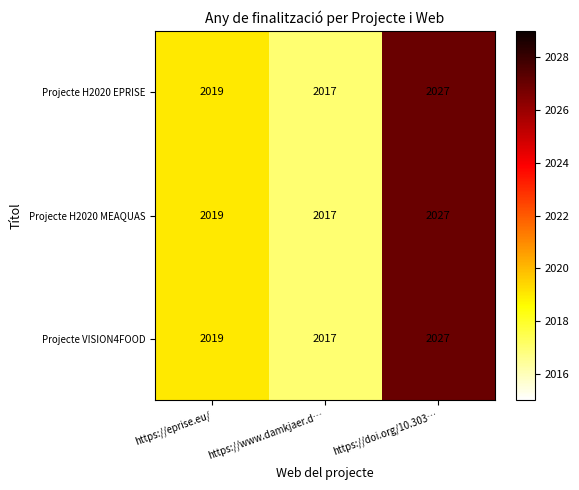

How many Projecte H2020 EPRISE values are between 2017 and 2027?

3